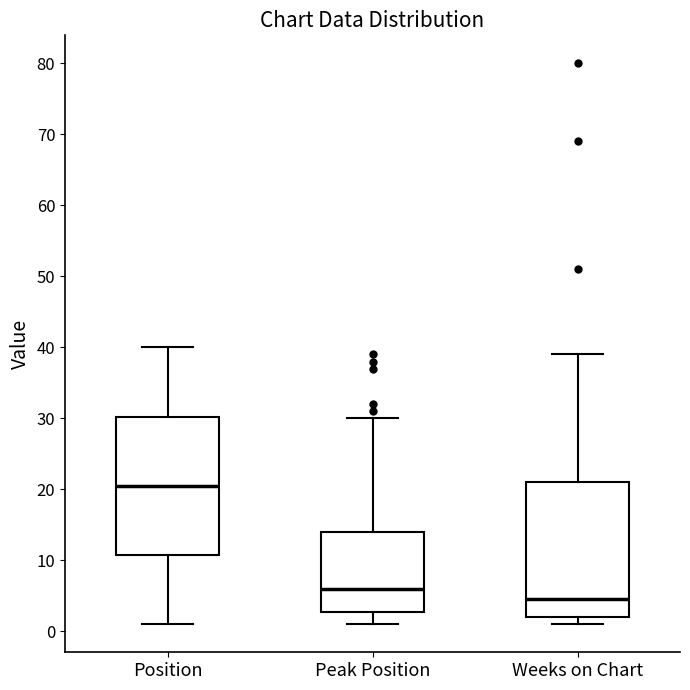

Reading left to right, read every box against the y-axis: the position of its median line, the range the box covers, and the ends of its whiskers. The values are not printed on the chart, so give them approximately, as read against the axis.

Position: median 21, box 11 to 30, whiskers 1 to 40
Peak Position: median 6, box 3 to 14, whiskers 1 to 30
Weeks on Chart: median 5, box 2 to 21, whiskers 1 to 39